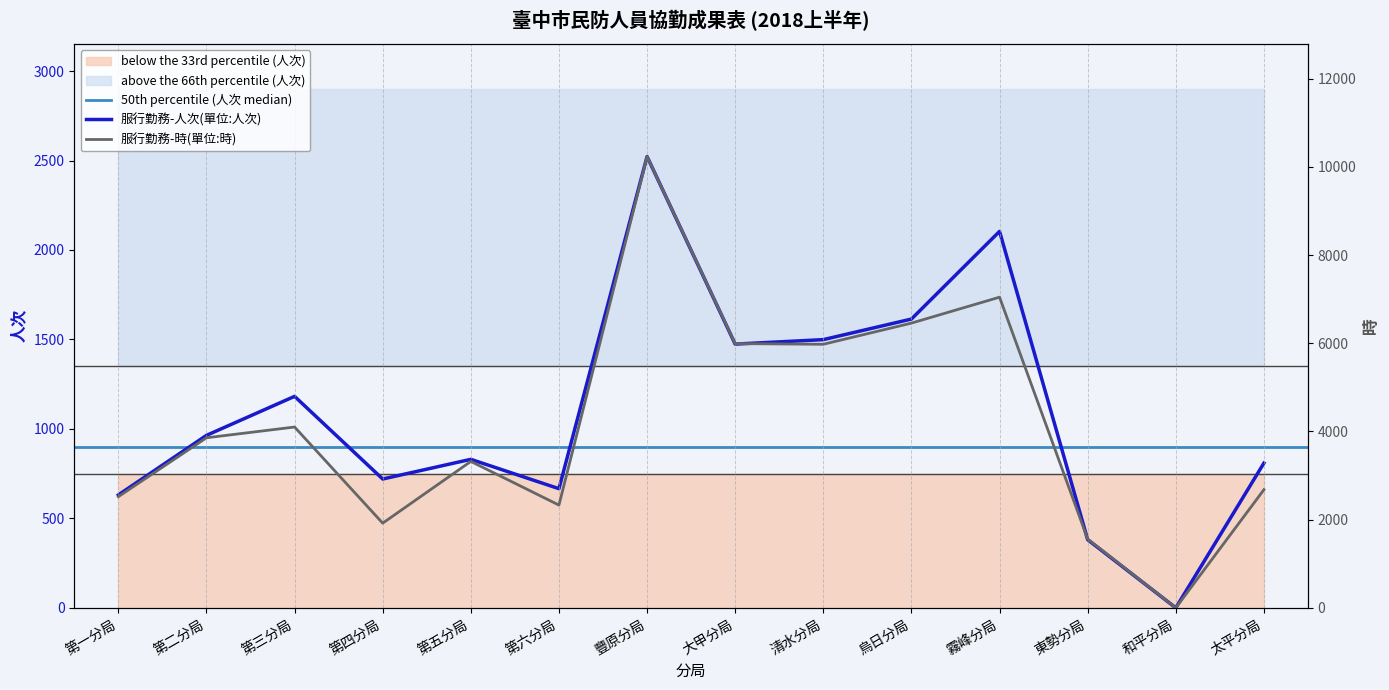

True or false: 服行勤務-時(單位:時) has a value of 0 at 和平分局.

True